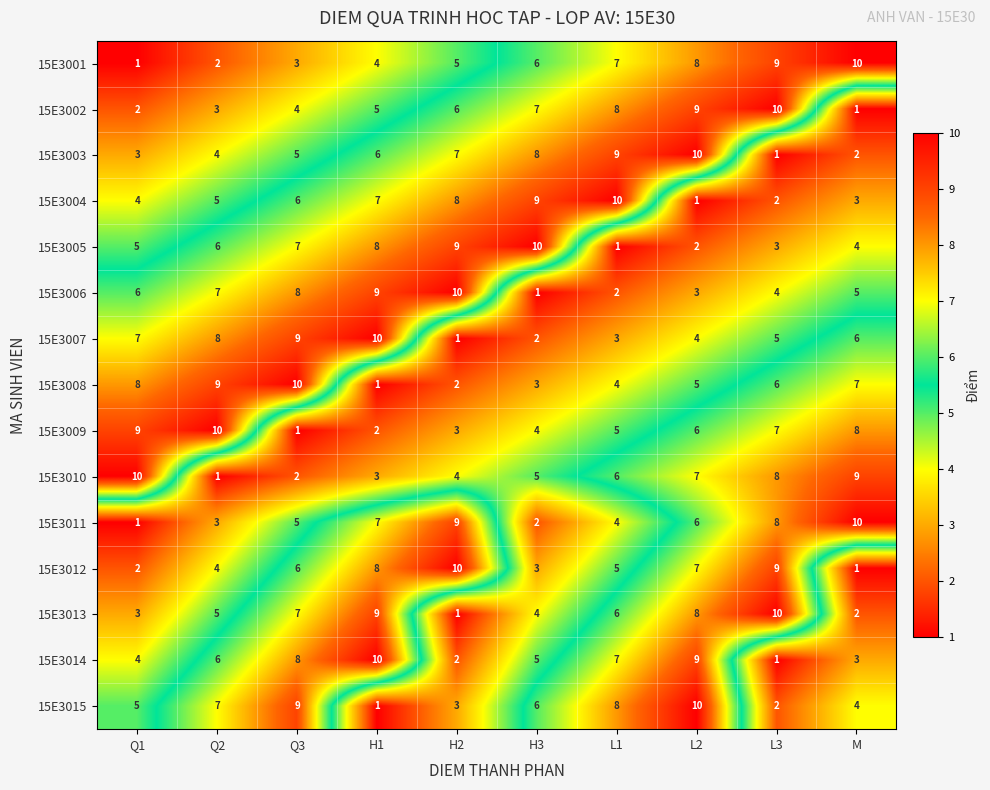

What is the sum of the 15E3006 values at L1 and H1?

11